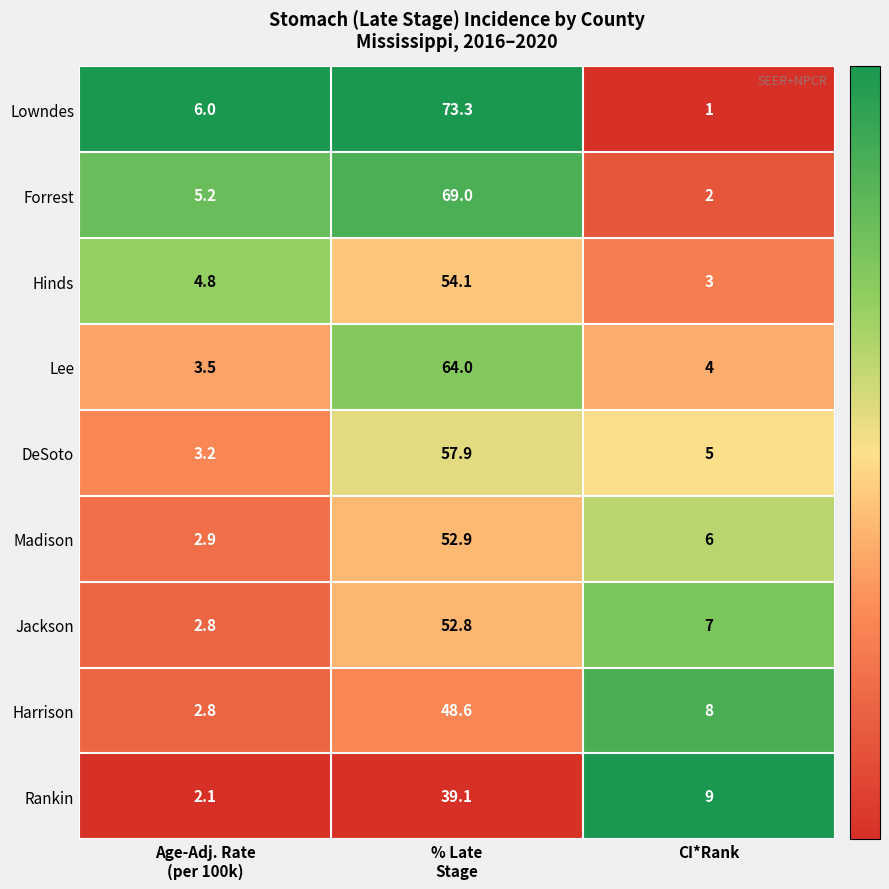

Rank the series at CI*Rank from lowest to highest value.

Lowndes, Forrest, Hinds, Lee, DeSoto, Madison, Jackson, Harrison, Rankin